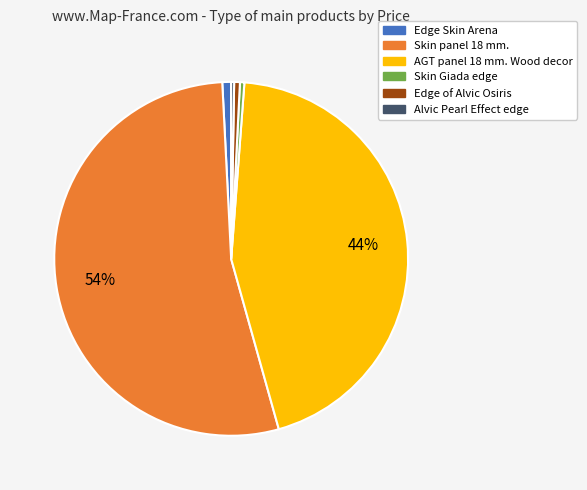

Combined, do AGT panel 18 mm. Wood decor and Skin Giada edge account for over 50%?

No